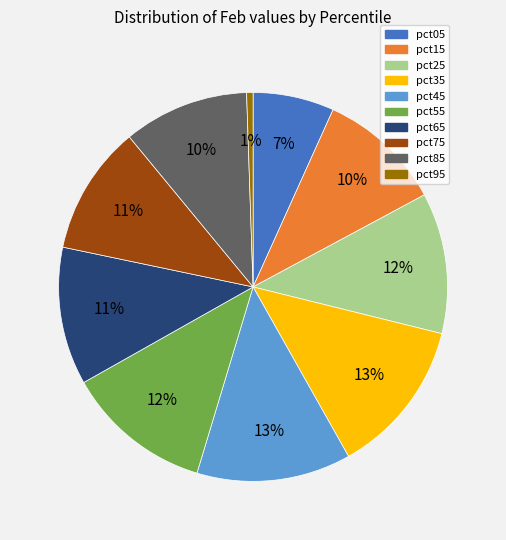

Is it true that pct35 is 26% of the pie?

False